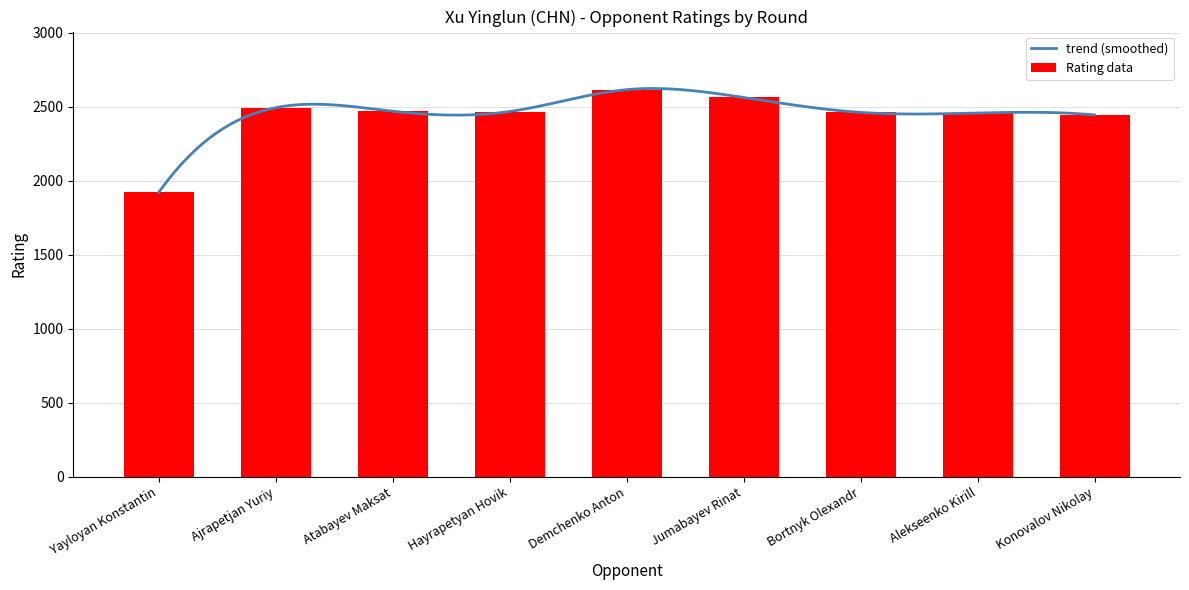

What is the greatest value displayed?

2617